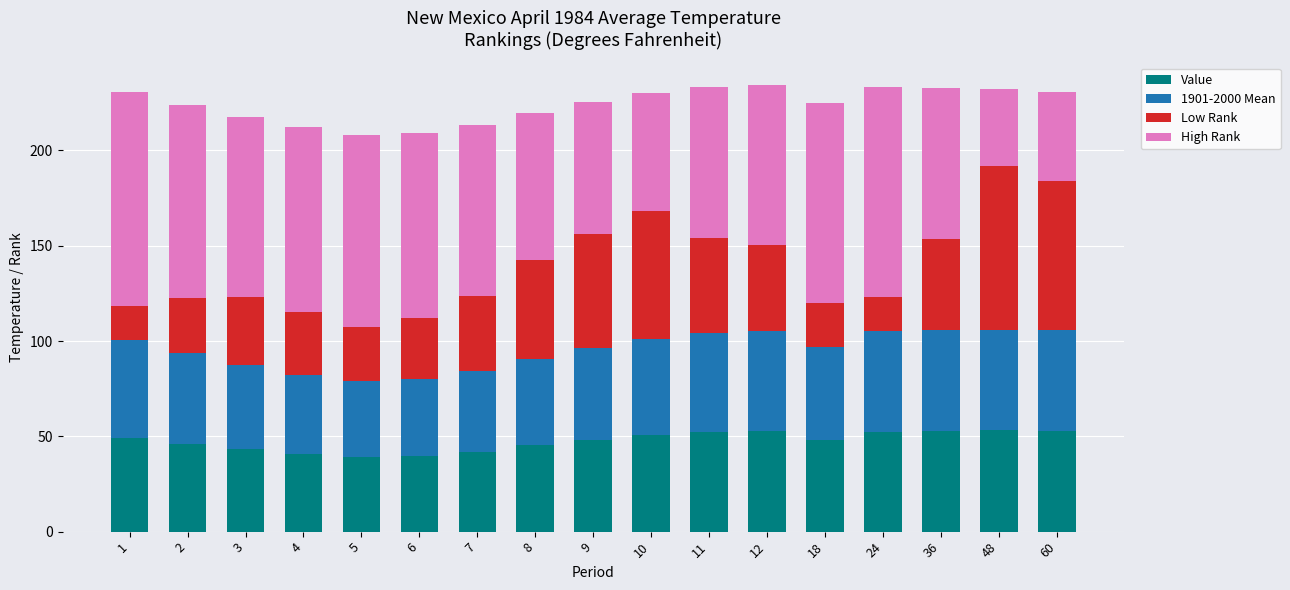

The value of Value at 10 is 50.7. True or false?

True